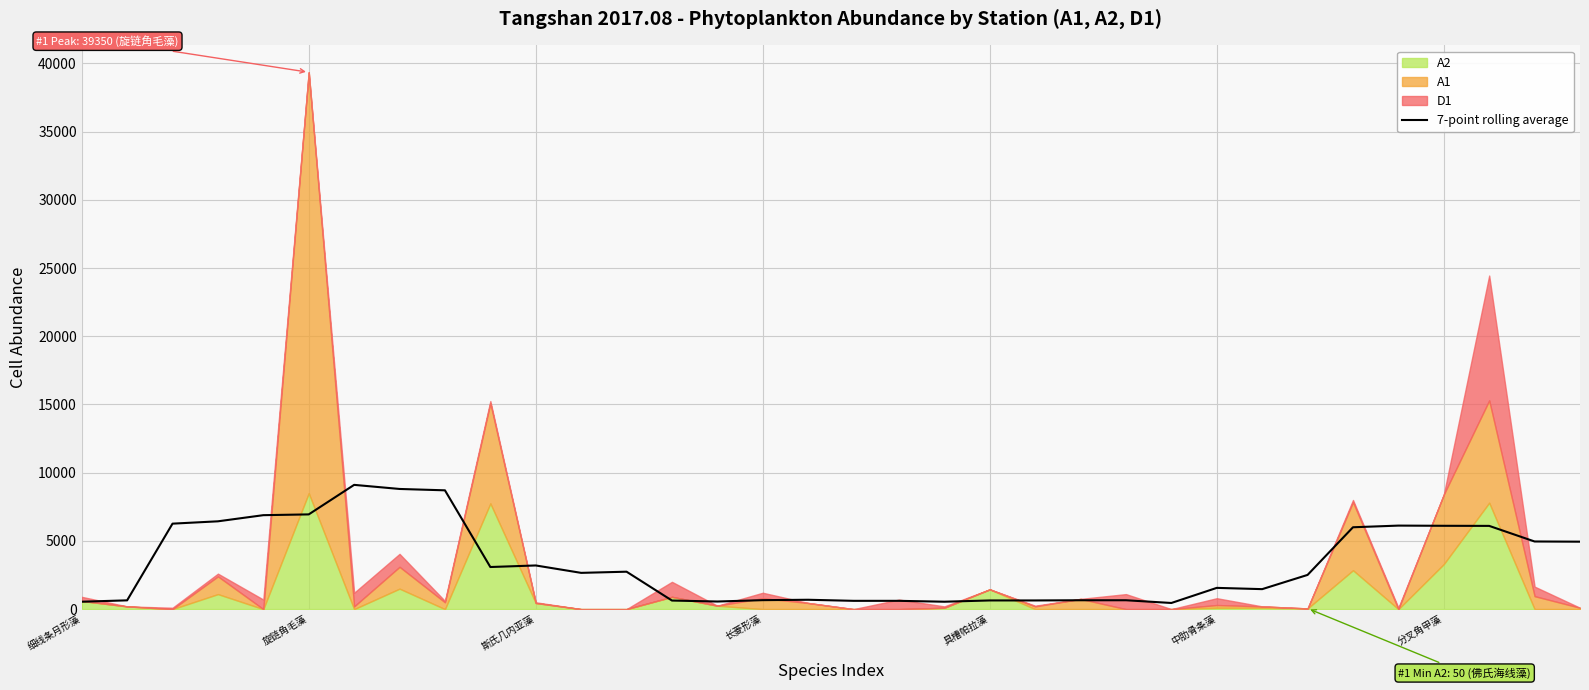

What is the ratio of the value at 12 to the value at 32?

0.6